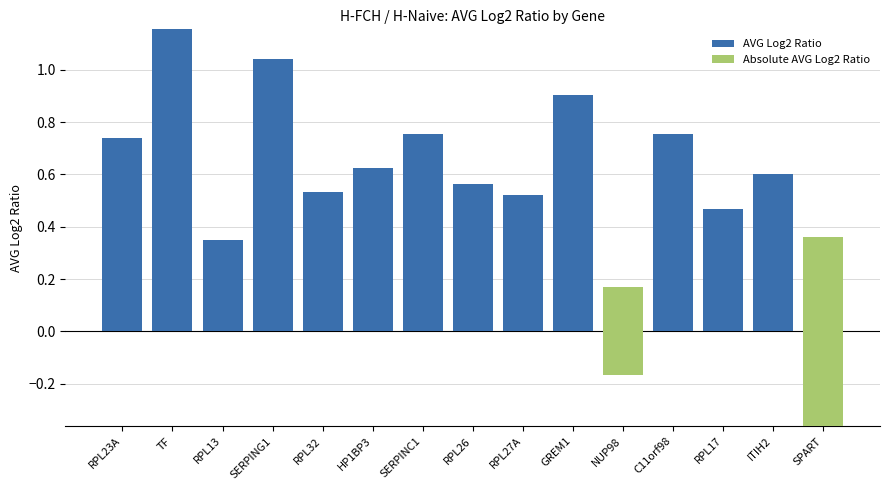

The value of AVG Log2 Ratio at SPART is -0.4. True or false?

True